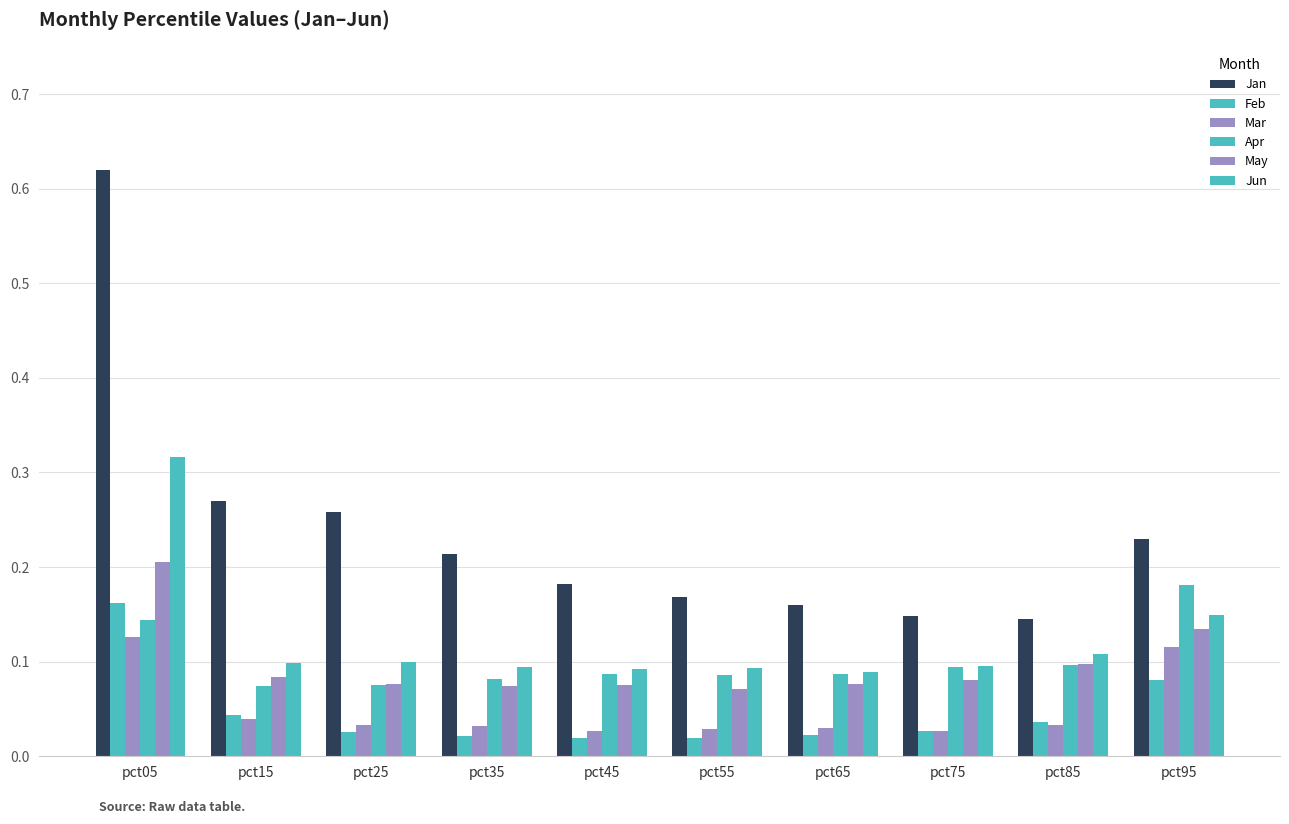

Which series has the widest spread of values?

Jan